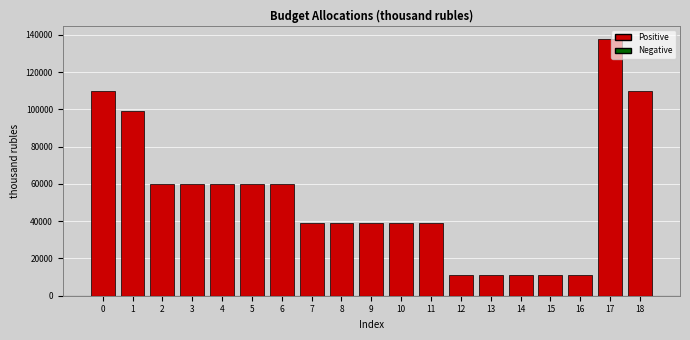

Reading left to right, what are all the values shown in this chart?

109850.7	98994.2	59853.4	59853.4	59853.4	59853.4	59853.4	39140.8	39140.8	39140.8	39140.8	39140.8	10856.5	10856.5	10856.5	10856.5	10856.5	138024.9	109850.7